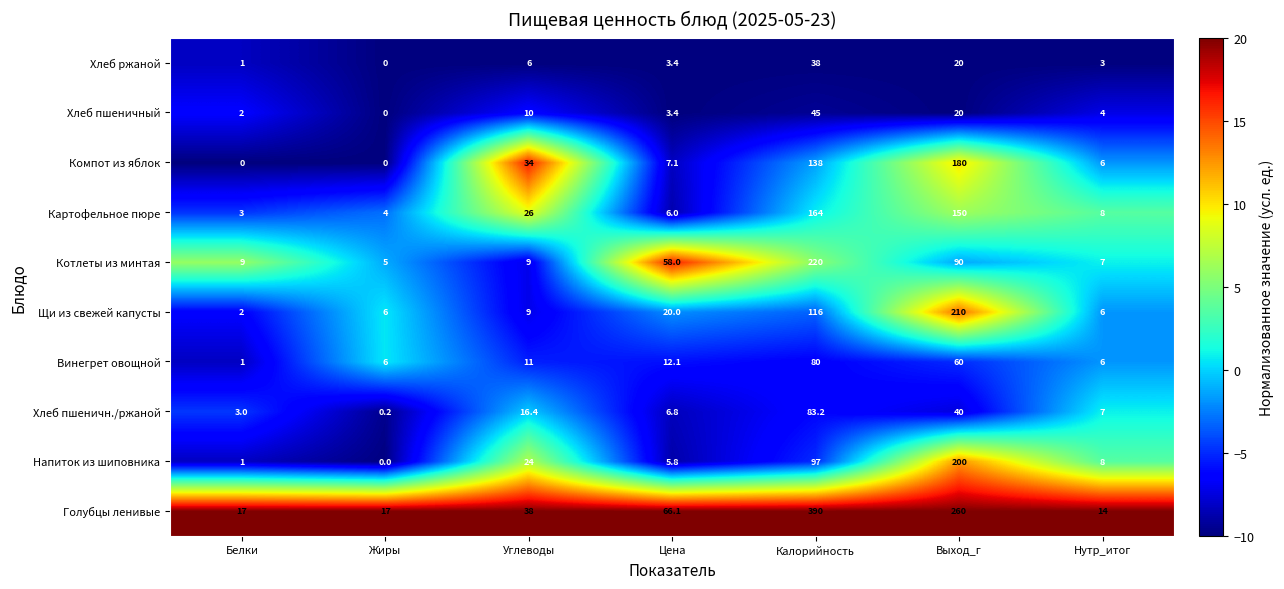

At which label is Голубцы ленивые closest to 202?

Выход_г